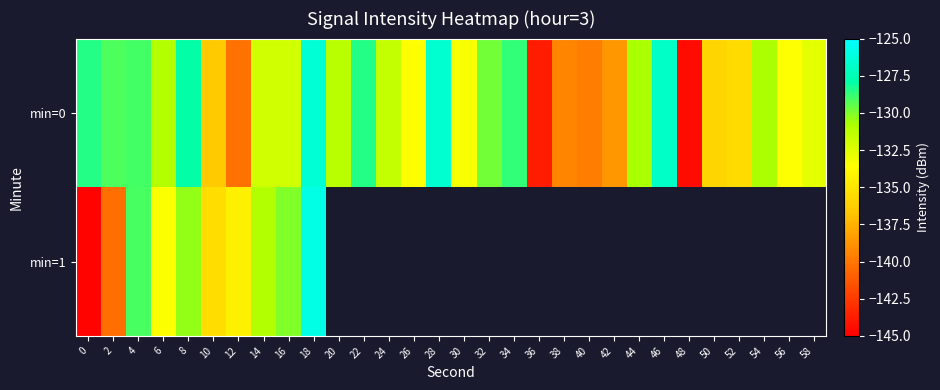

Which series changed the most between 0 and 36?

min=0